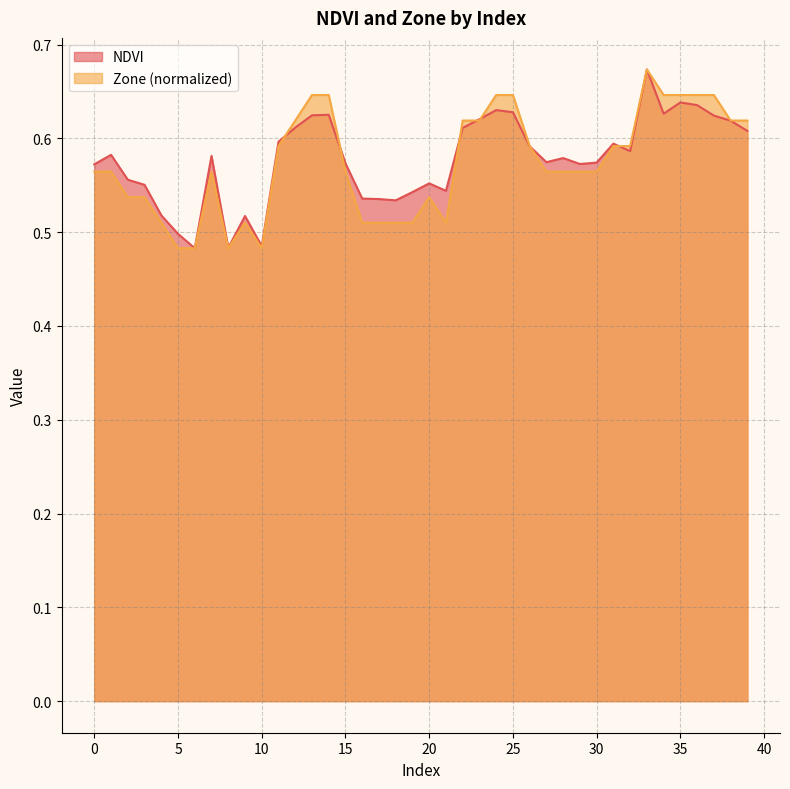

What is the sum of all Zone values?

22.9